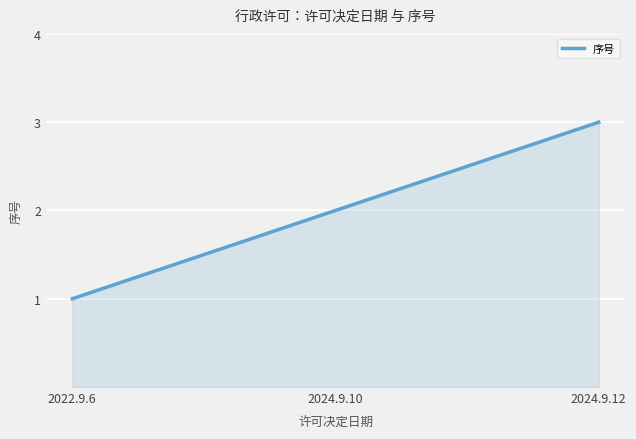

What value does the data have at 2024.9.12?

3